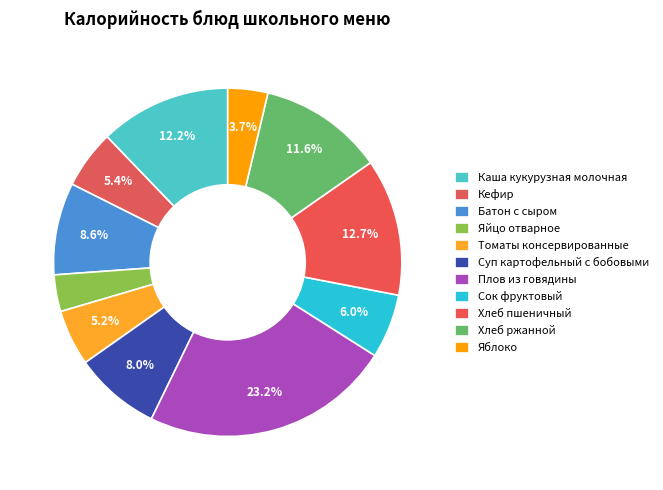

Count the number of slices in the pie.

11